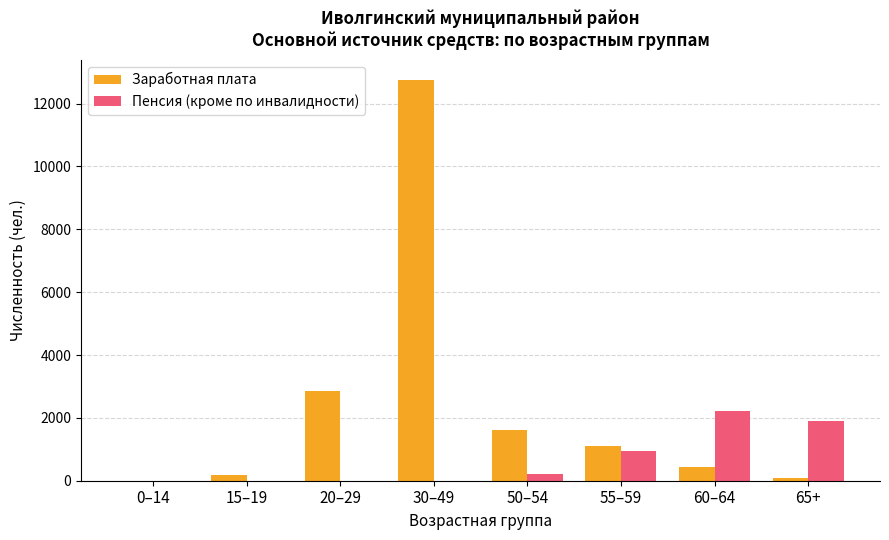

What is the approximate value of Заработная плата at 55–59, to the nearest 50?

1100